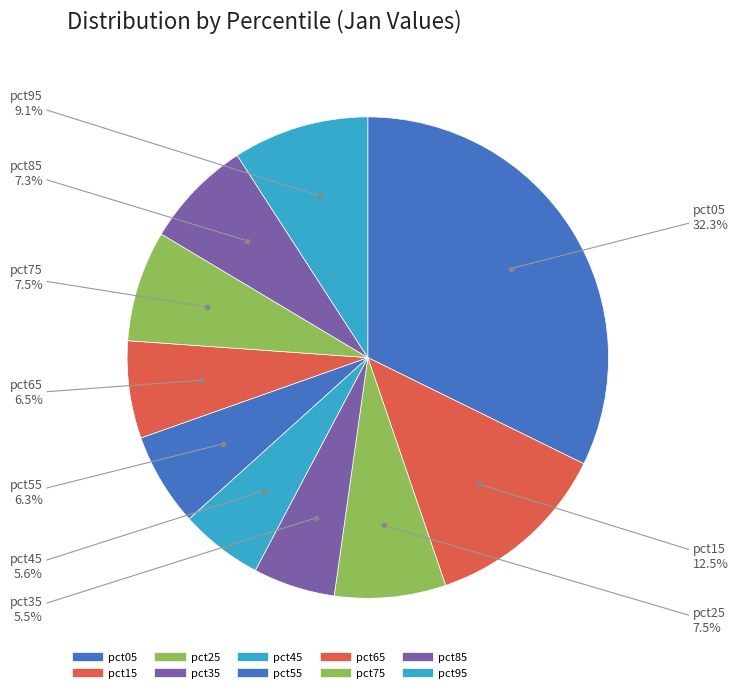

To the nearest percent, what percentage of the pie is pct65?

7%